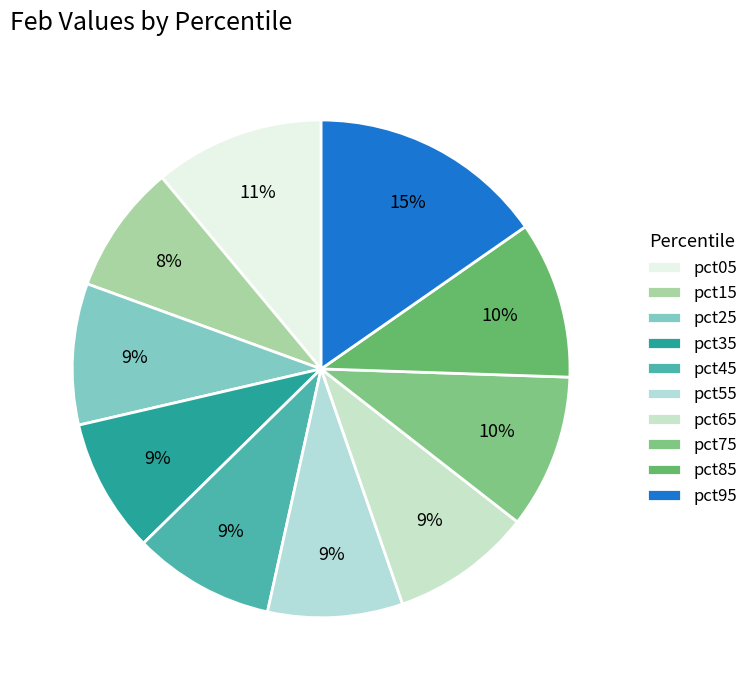

Combined, do pct05 and pct35 account for over 50%?

No